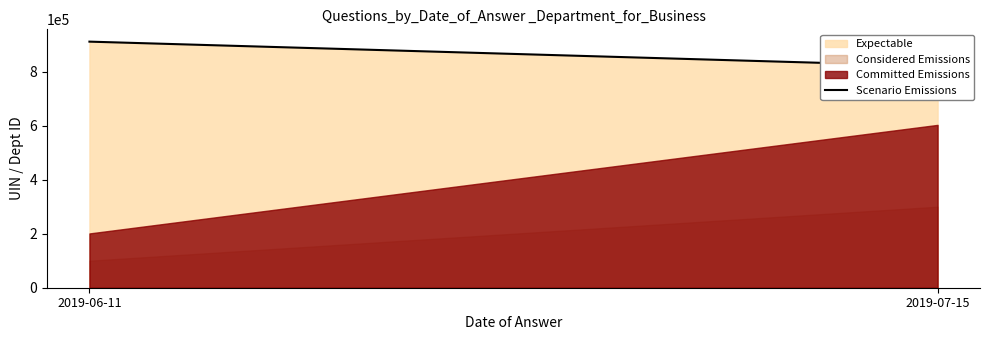

Reading left to right, list all the values displayed in this chart.

2019-06-11=911256	2019-07-15=820267